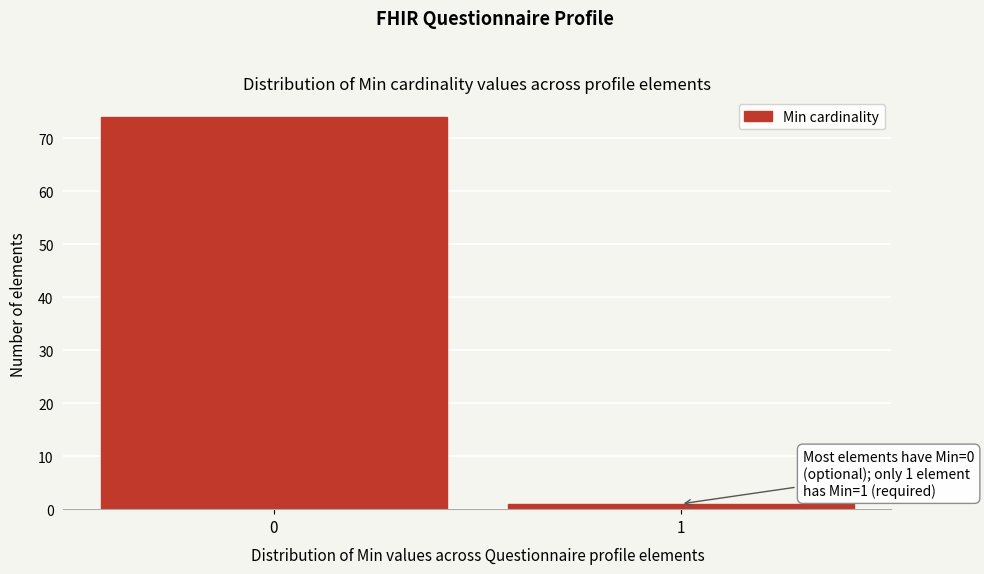

Reading left to right, what are all the values shown in this chart?

0=74	1=1